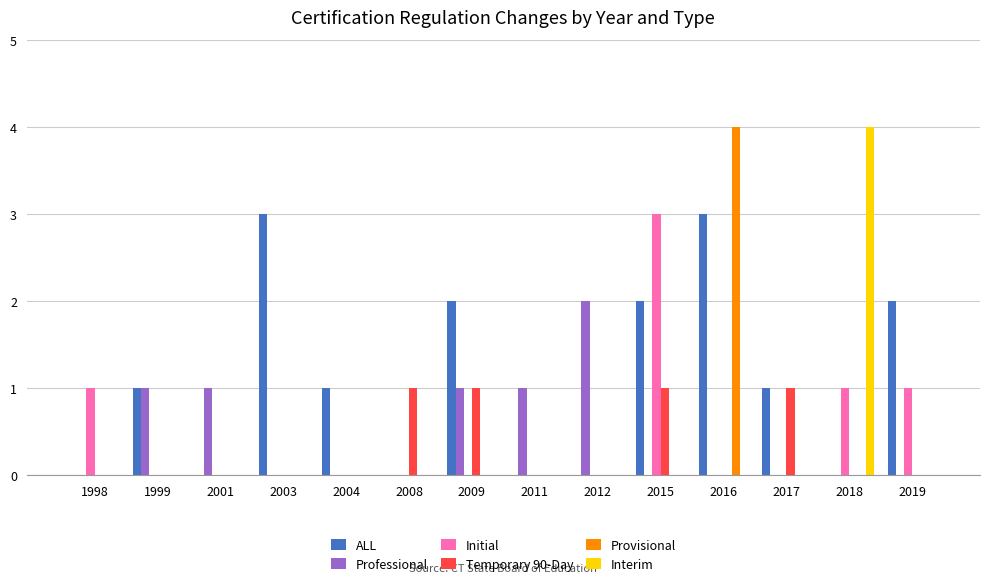

The value of Initial at 2008 is 1. True or false?

False